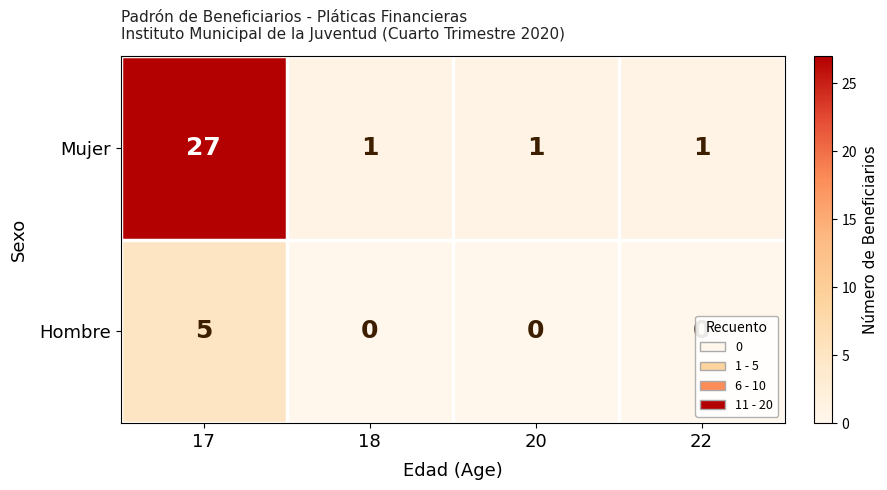

Which series has the largest total across all categories?

Mujer